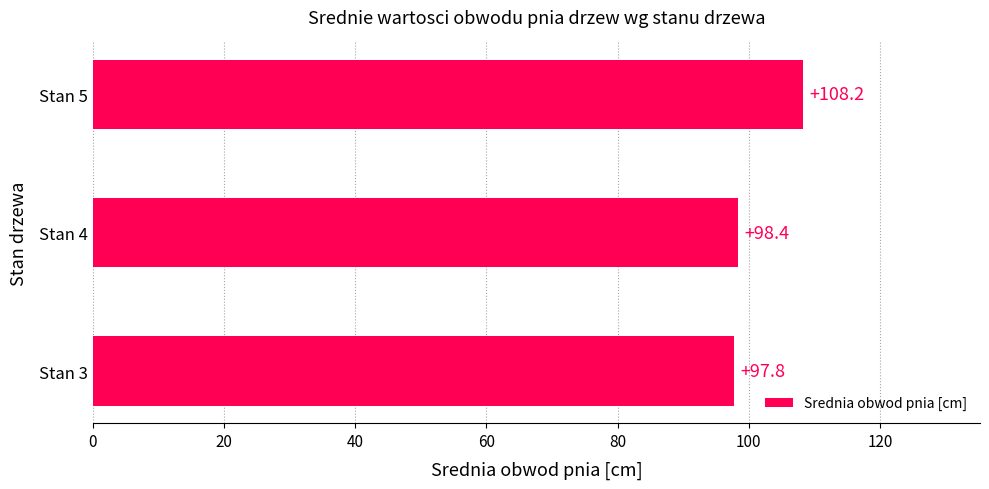

Reading bottom to top, extract all data points from this chart.

Stan 3=97.8	Stan 4=98.4	Stan 5=108.2